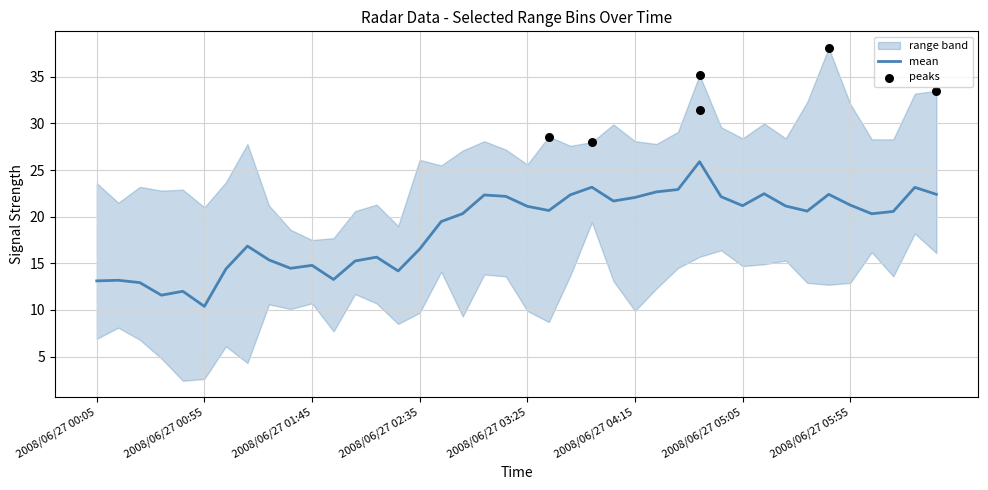

Which category has the lowest value in the mean series?

2008/06/27 00:55